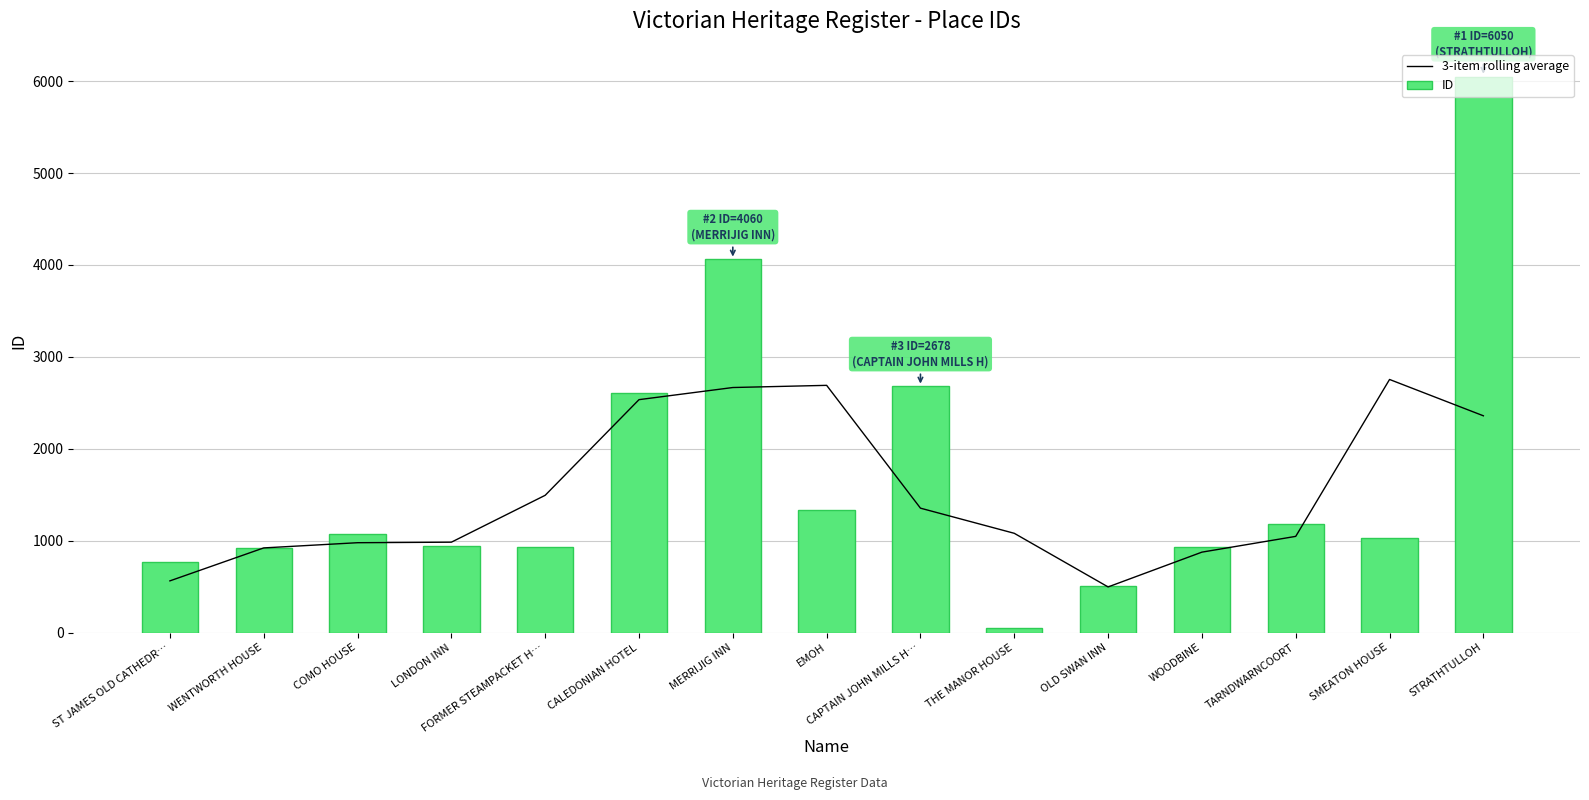

Reading left to right, list all the values displayed in this chart.

3-item rolling average: 562.0	920.7	977.3	983.0	1493.3	2534.3	2666.3	2690.0	1353.3	1079.7	496.0	874.7	1046.3	2754.0	2358.7
ID: 767.0	919.0	1076.0	937.0	936.0	2607.0	4060.0	1332.0	2678.0	50.0	511.0	927.0	1186.0	1026.0	6050.0